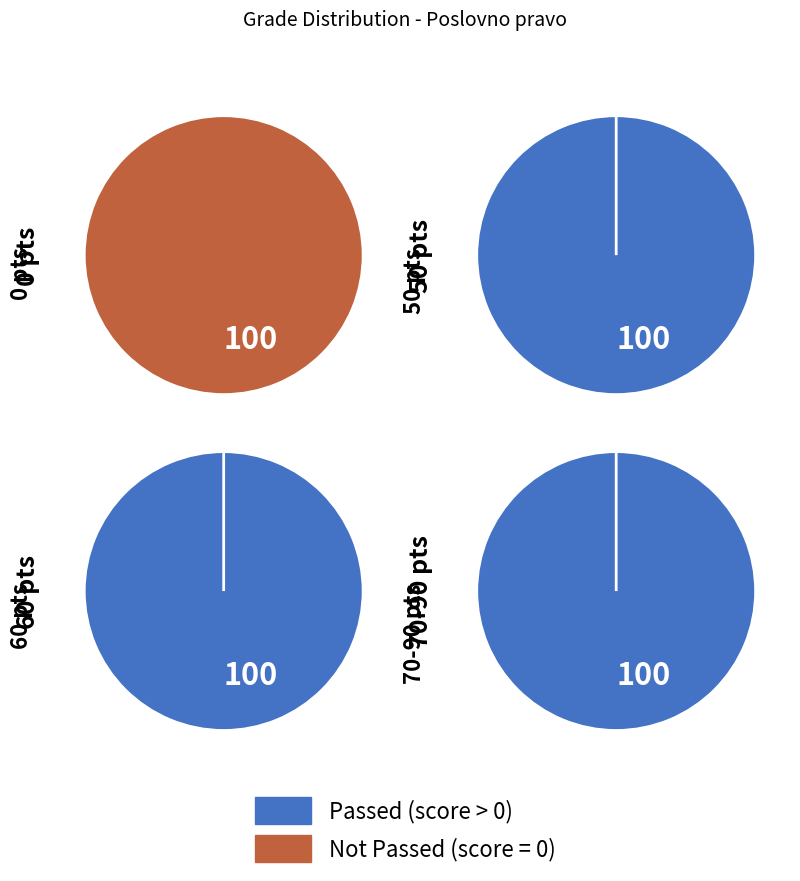

Does 60 account for over 50% of the chart?

No